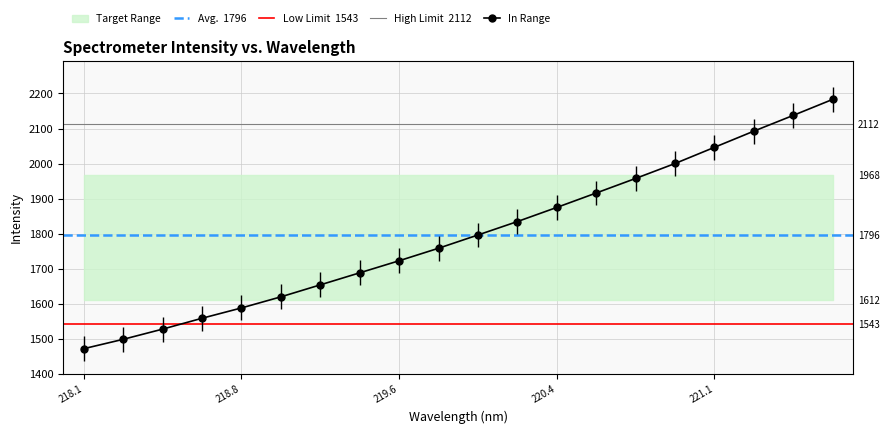

What is the smallest value displayed?

1471.5